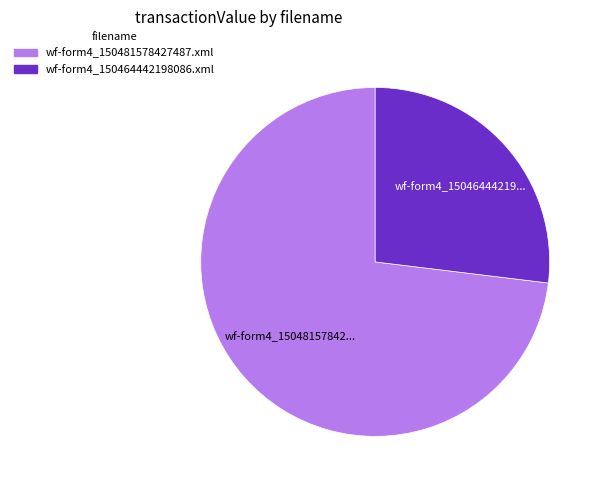

Rank the categories by value from lowest to highest.

wf-form4_150464442198086.xml, wf-form4_150481578427487.xml